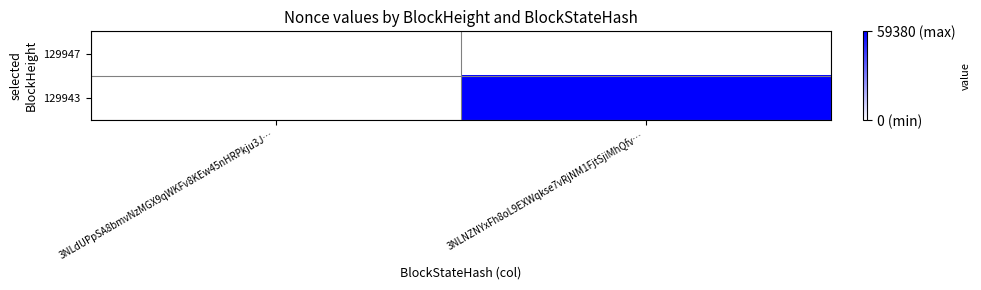

At how many categories does at least one series exceed 0?

1